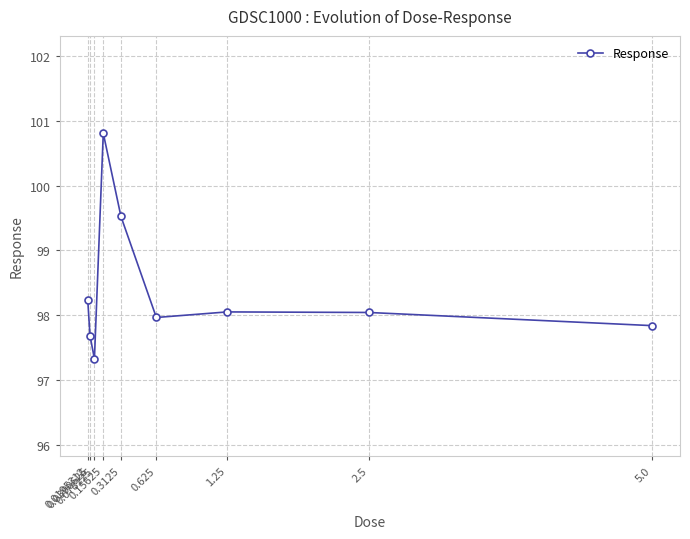

Is this an area chart (filled region under the line)?

No